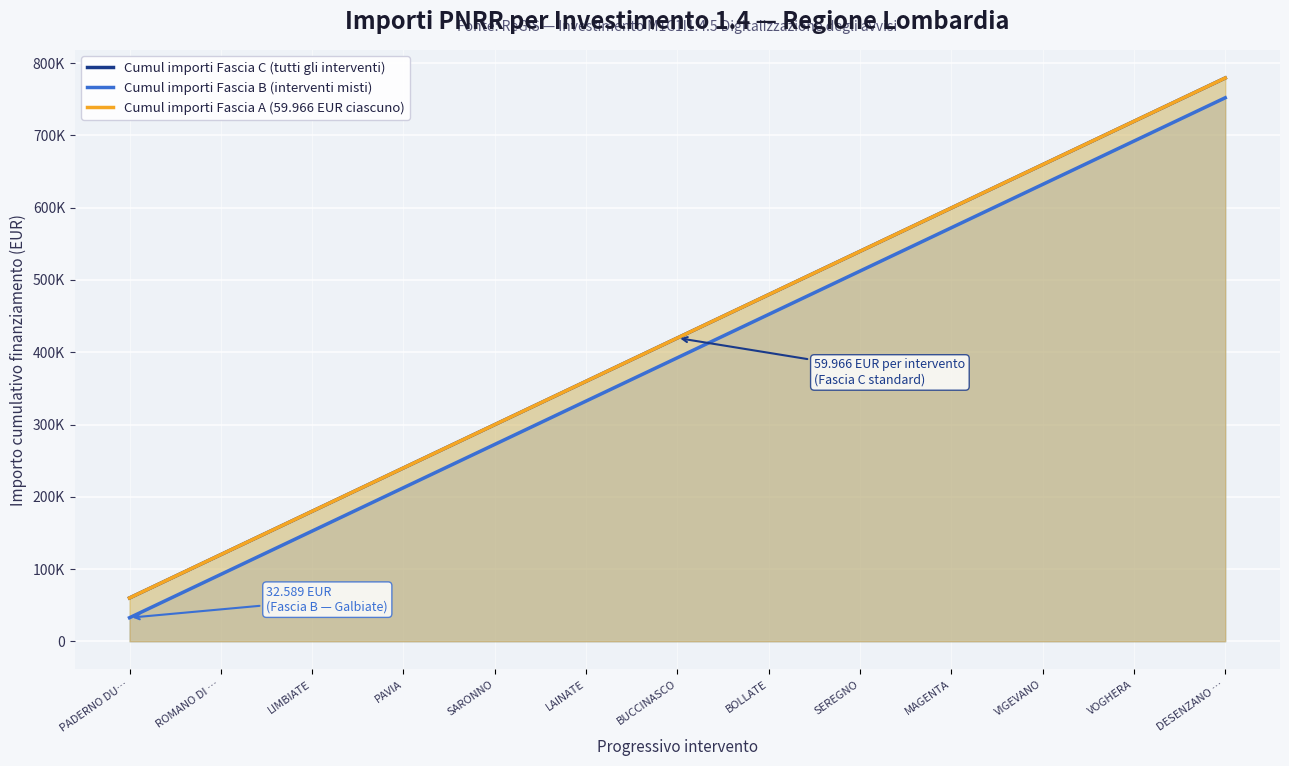

What is the minimum value shown in the chart?

32589